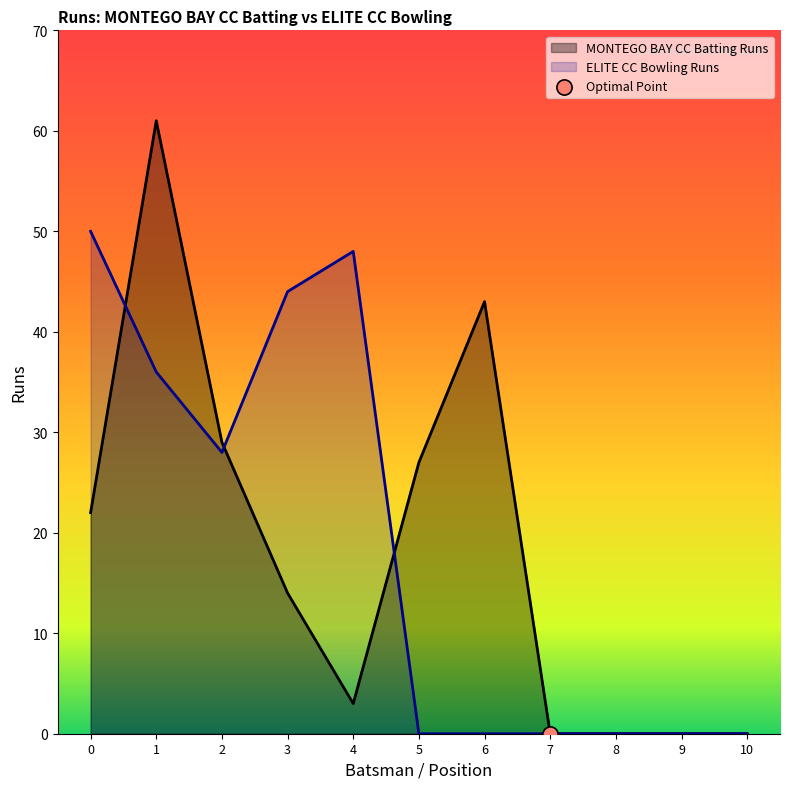

Which series has the largest total across all categories?

ELITE CC Bowling Runs